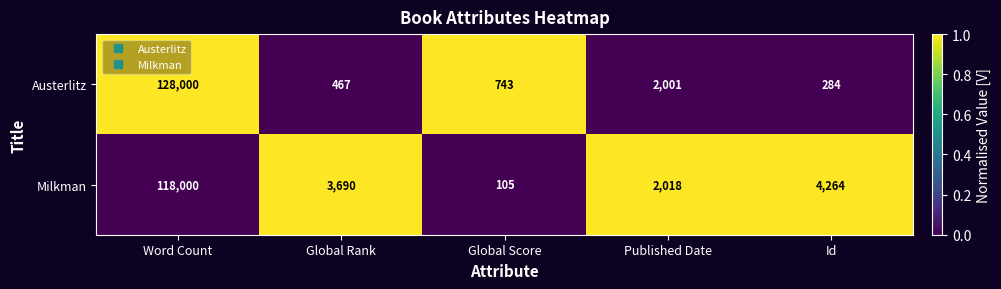

Which series has the widest spread of values?

Austerlitz